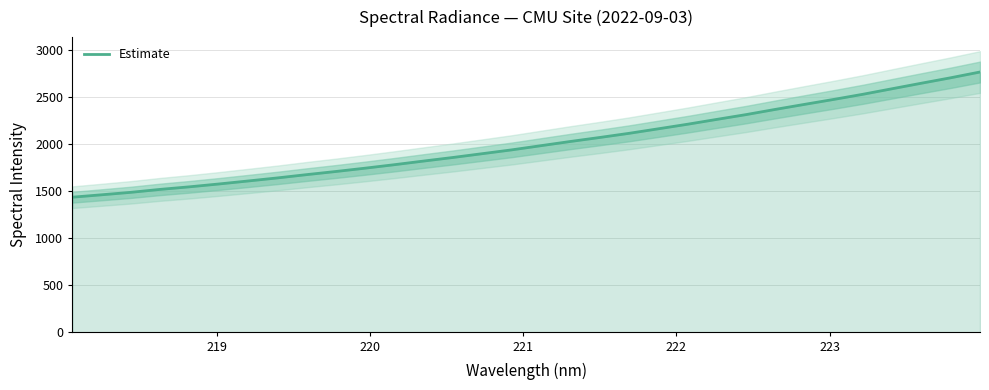

How many lines are shown in the chart?

1